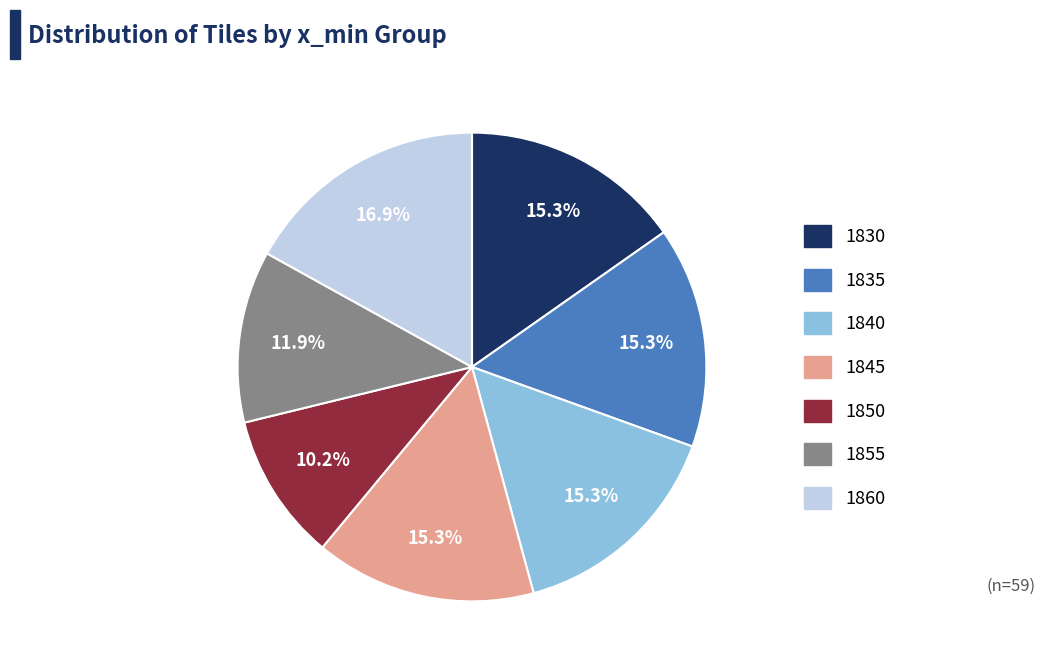

True or false: 1830 accounts for 15% of the total.

True